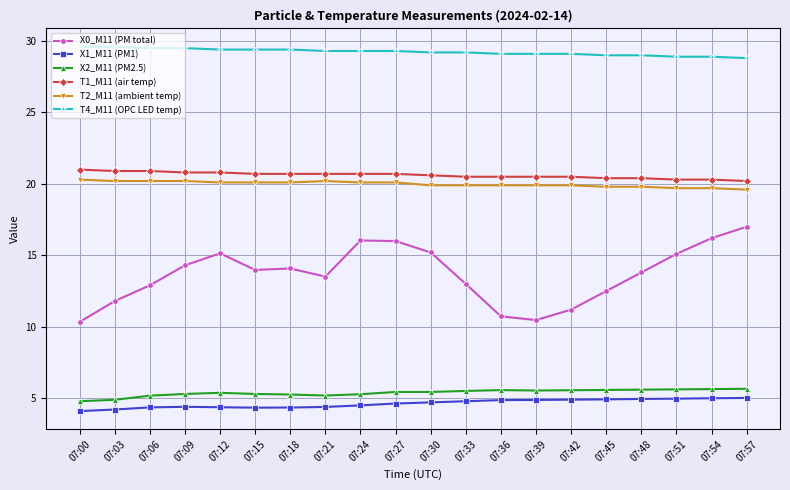

Rank the series at 07:09 from highest to lowest value.

T4_M11 (OPC LED temp), T1_M11 (air temp), T2_M11 (ambient temp), X0_M11 (PM total), X2_M11 (PM2.5), X1_M11 (PM1)